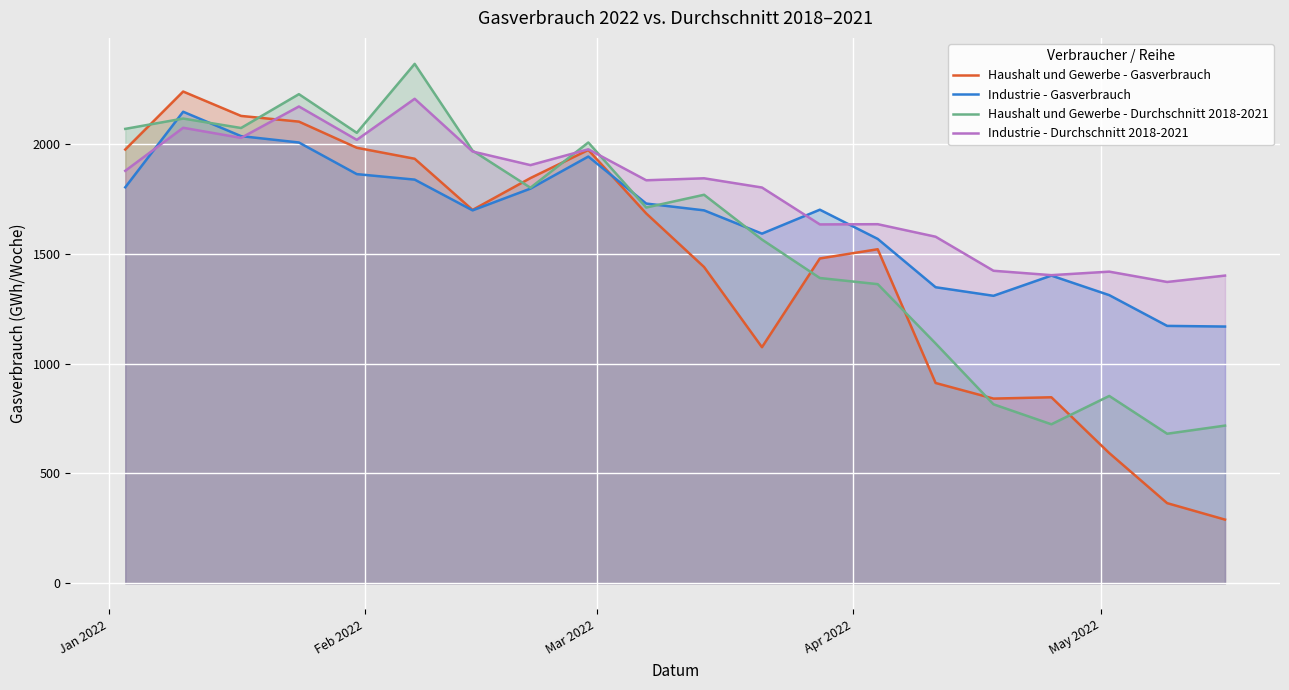

Which series has the largest total across all categories?

Industrie - Durchschnitt 2018-2021